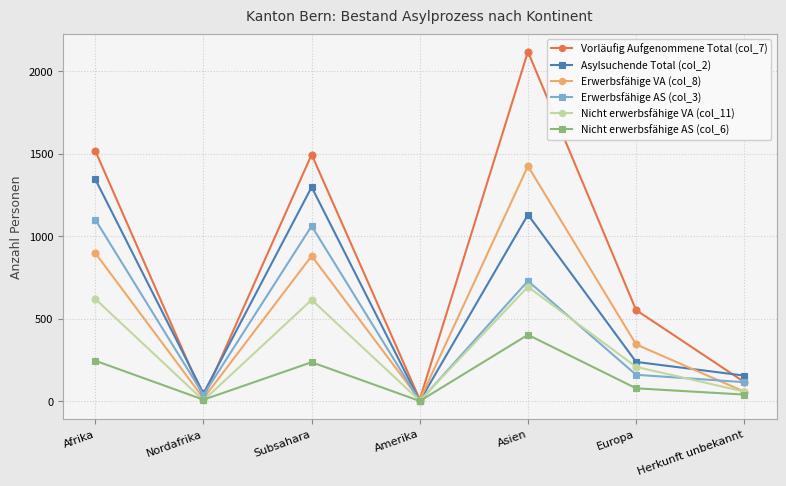

What is the value of the Asylsuchende Total (col_2) point at the 6th from the left?

238